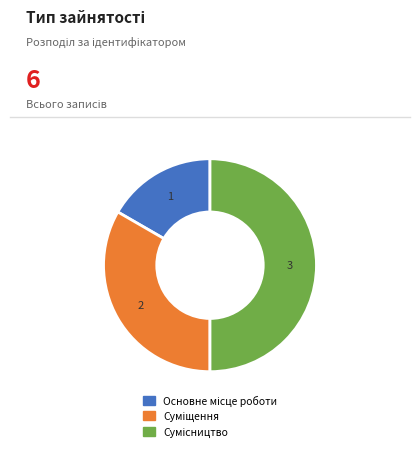

Count the number of slices in the pie.

3